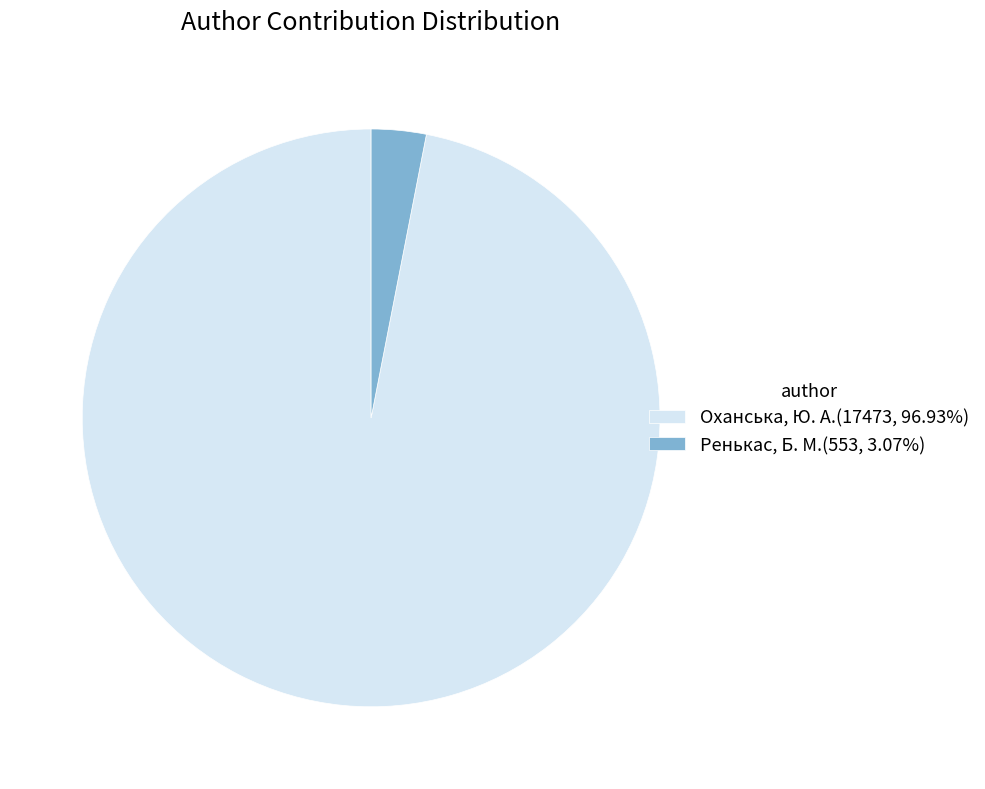

Does Ренькас, Б. М.(553, 3.07%) account for over 50% of the chart?

No